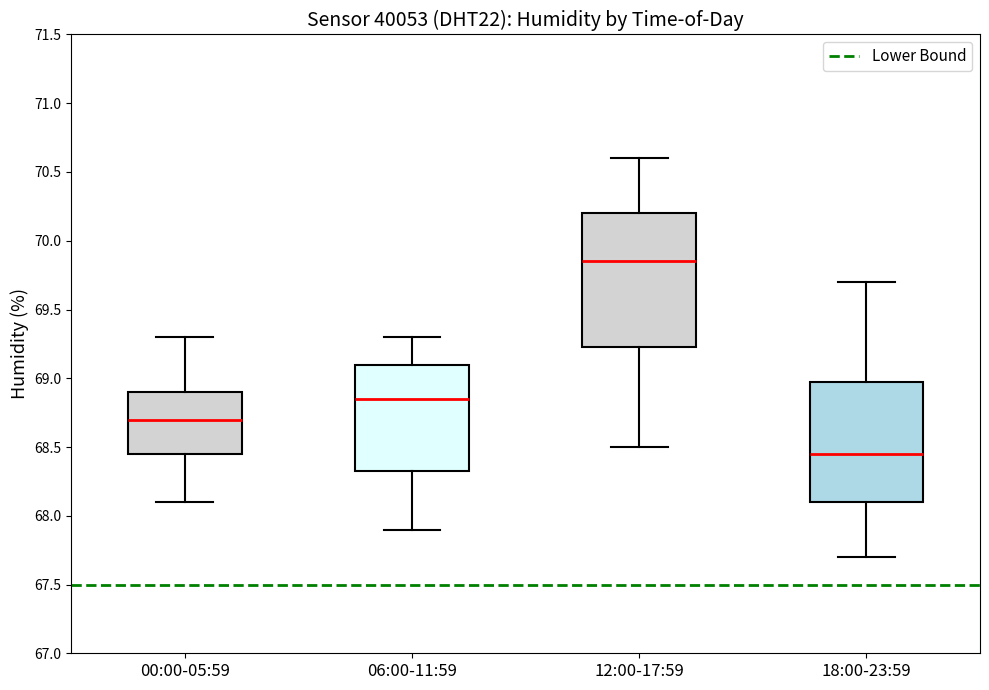

Which box is the tallest, from its lower edge to its upper edge?

12:00-17:59